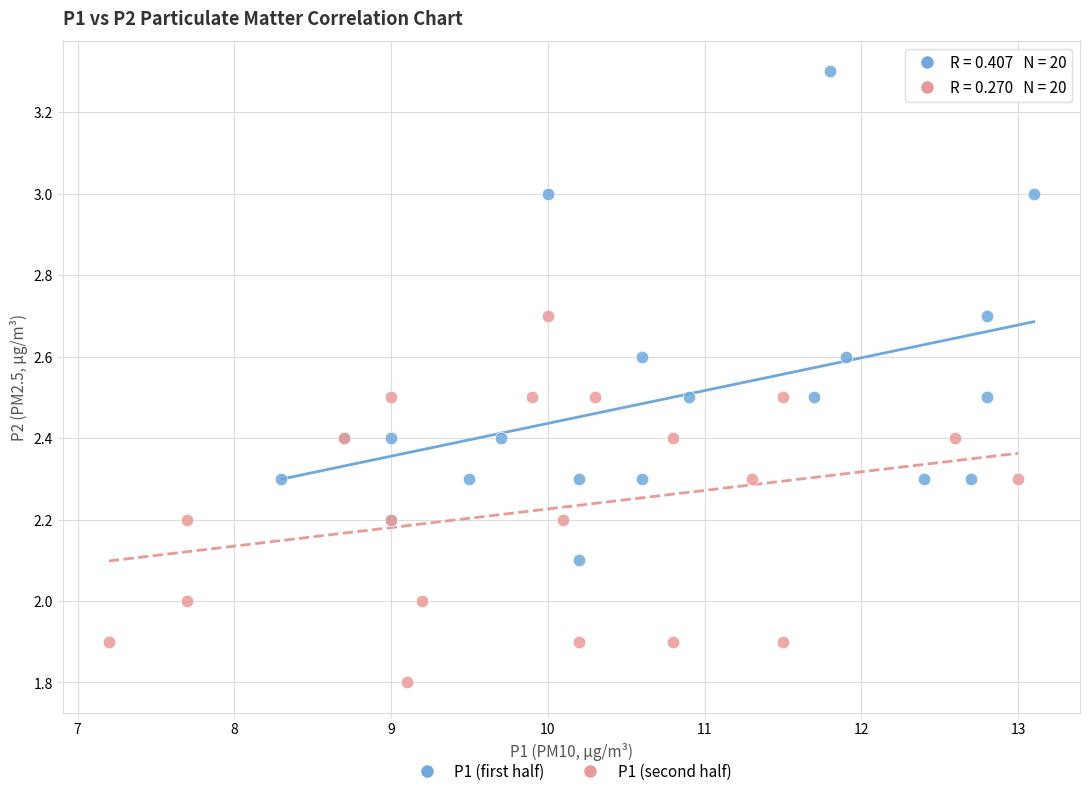

Which series has the largest Y range (max minus min)?

P1 (first half)